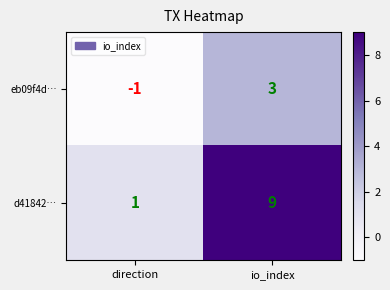

Is it true that d41842… equals 1 at direction?

True